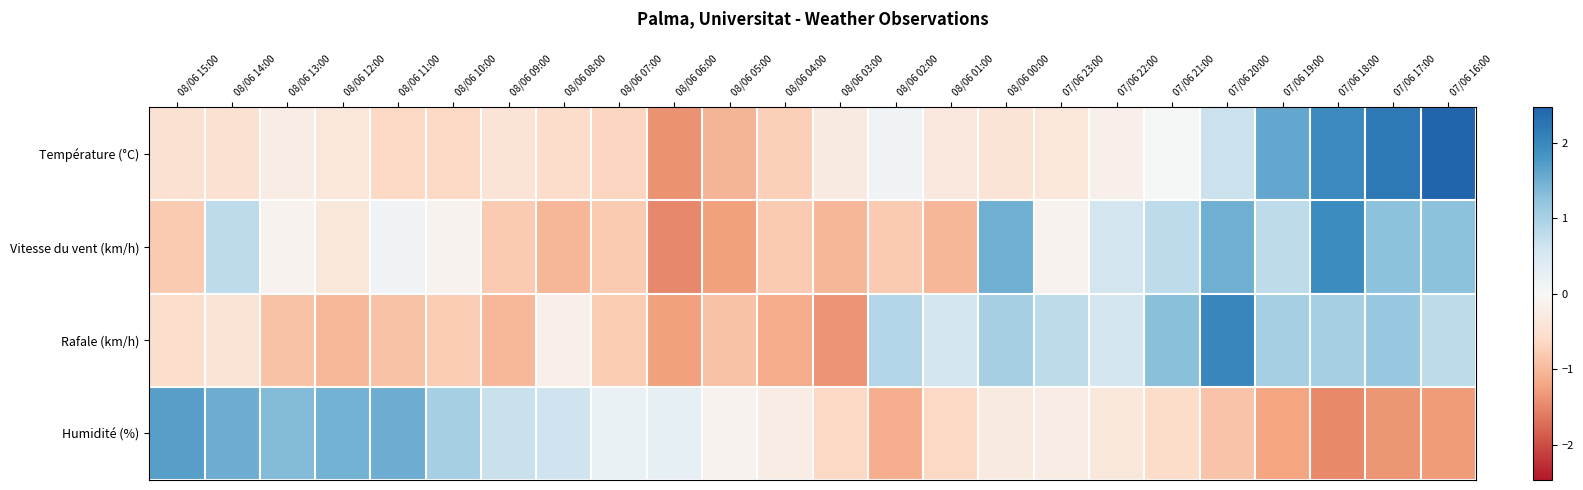

How many distinct data groups are displayed?

4